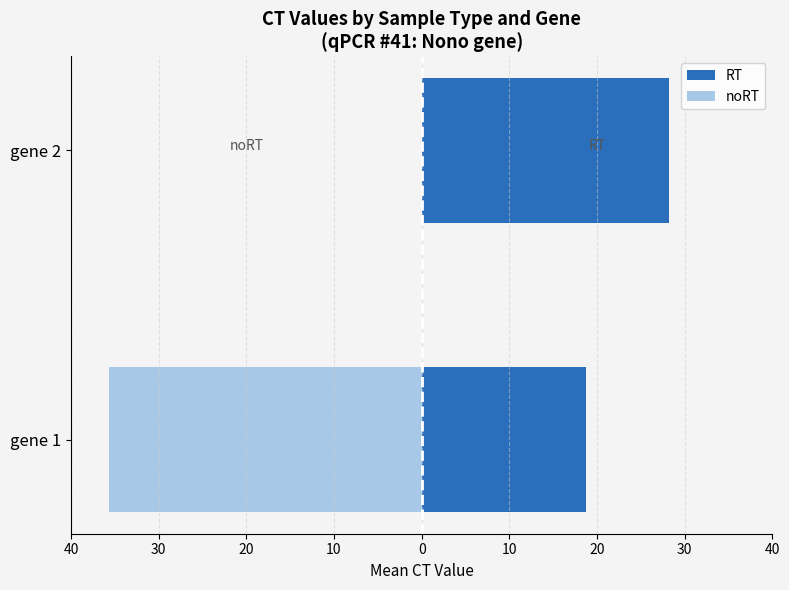

The noRT series shows -56.1 at gene 1. True or false?

False